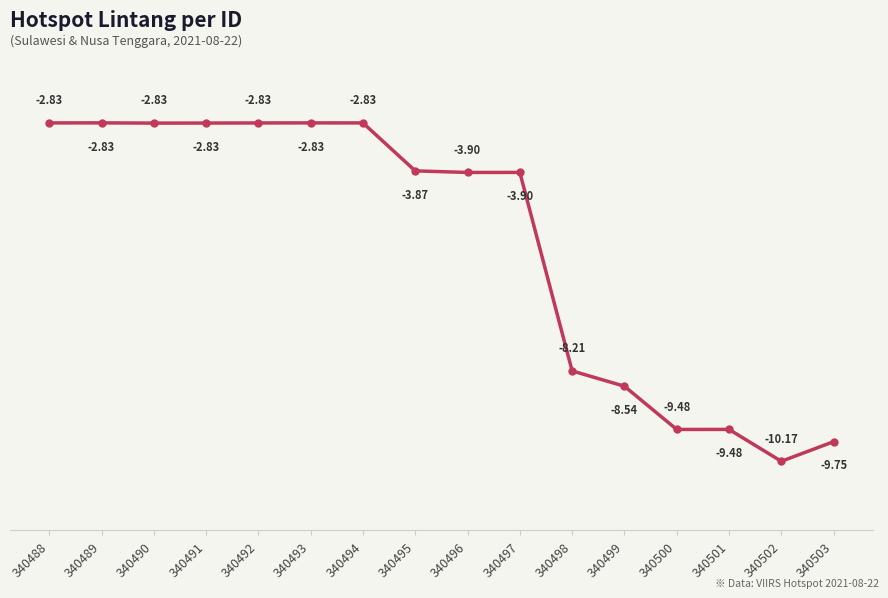

Is it true that the value at 340498 is -4.8?

False